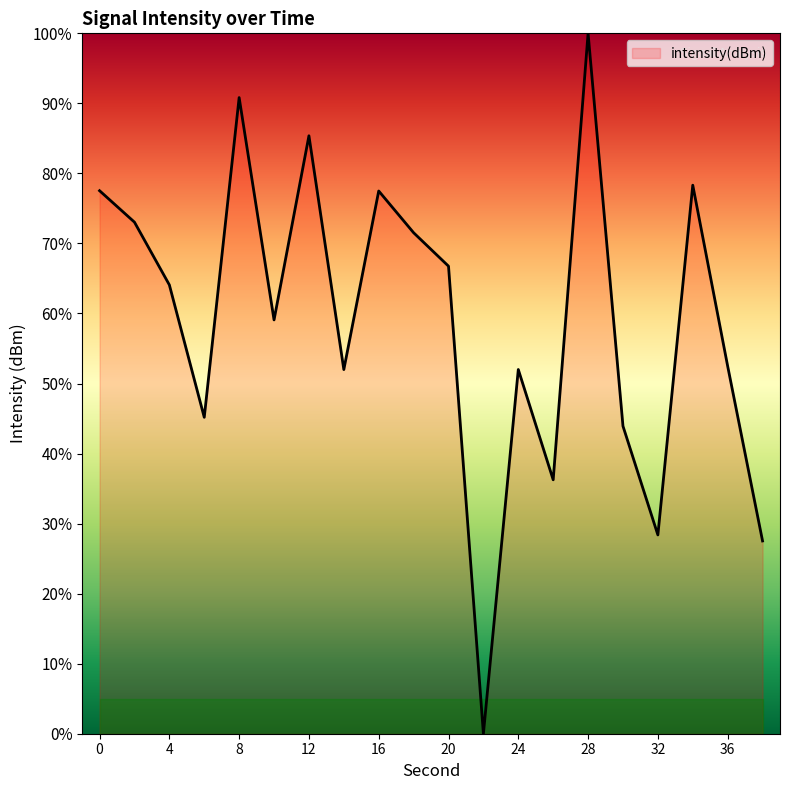

What is the difference between the maximum and minimum values?

100.0